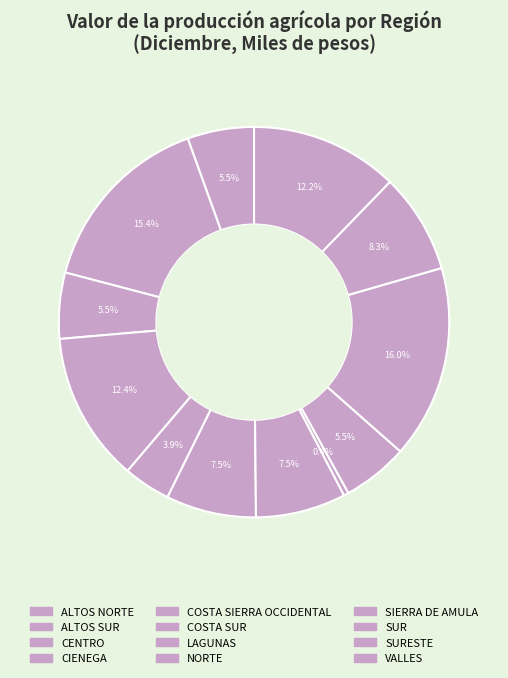

Is there any slice that represents more than half of the pie?

No